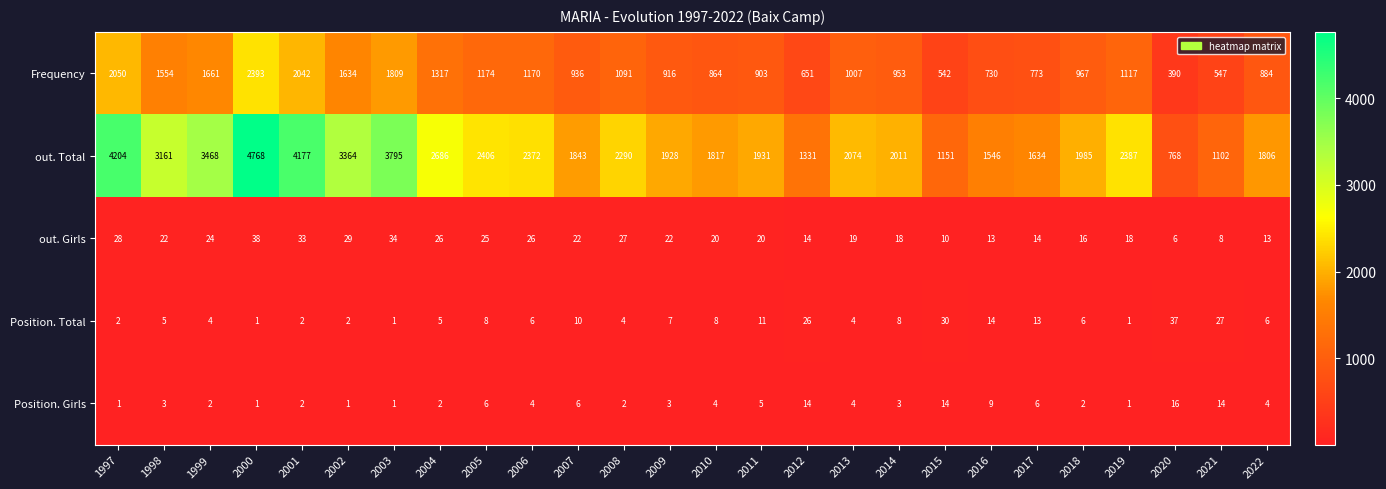

Which series has the widest spread of values?

out. Total